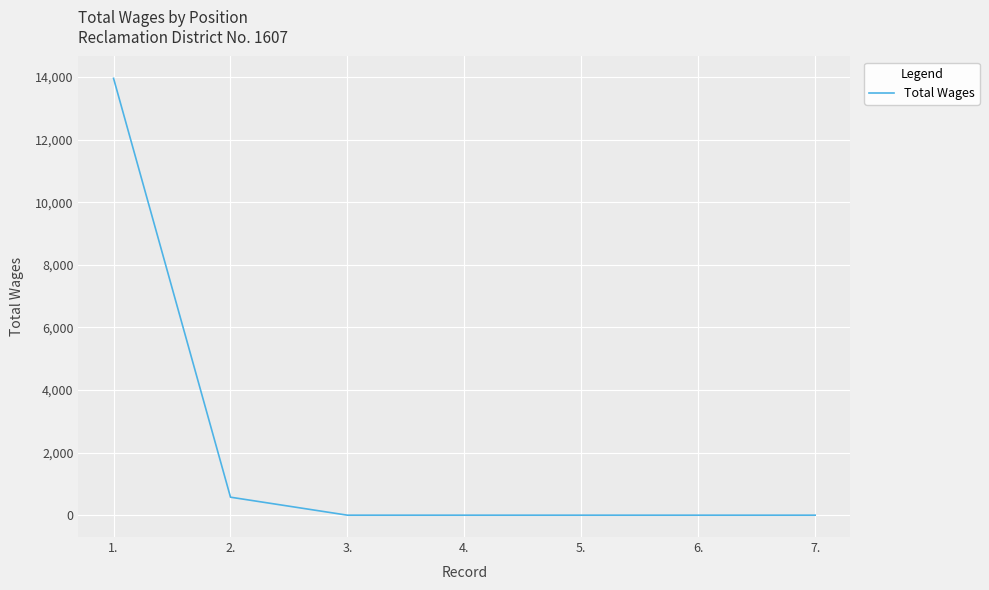

Count the number of categories in the chart.

7